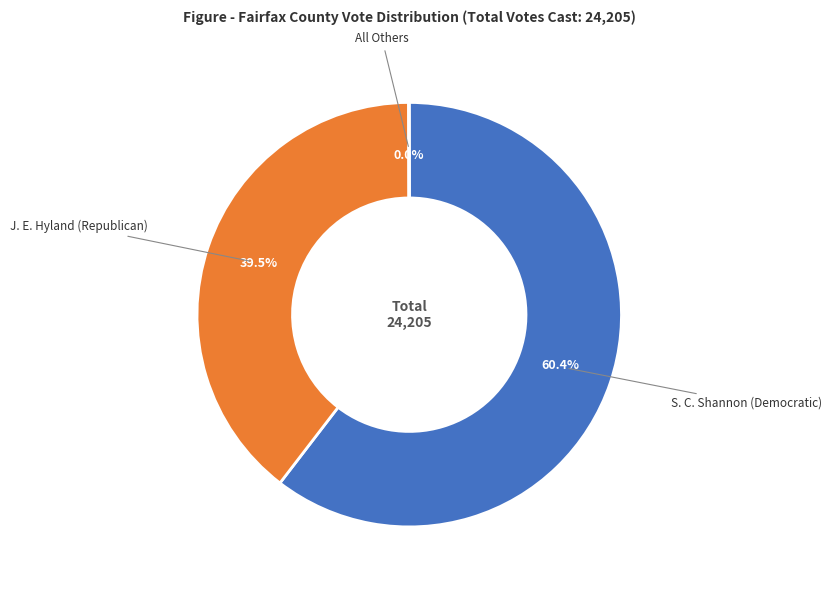

Which category has the biggest portion of the pie?

S. C. Shannon (Democratic)